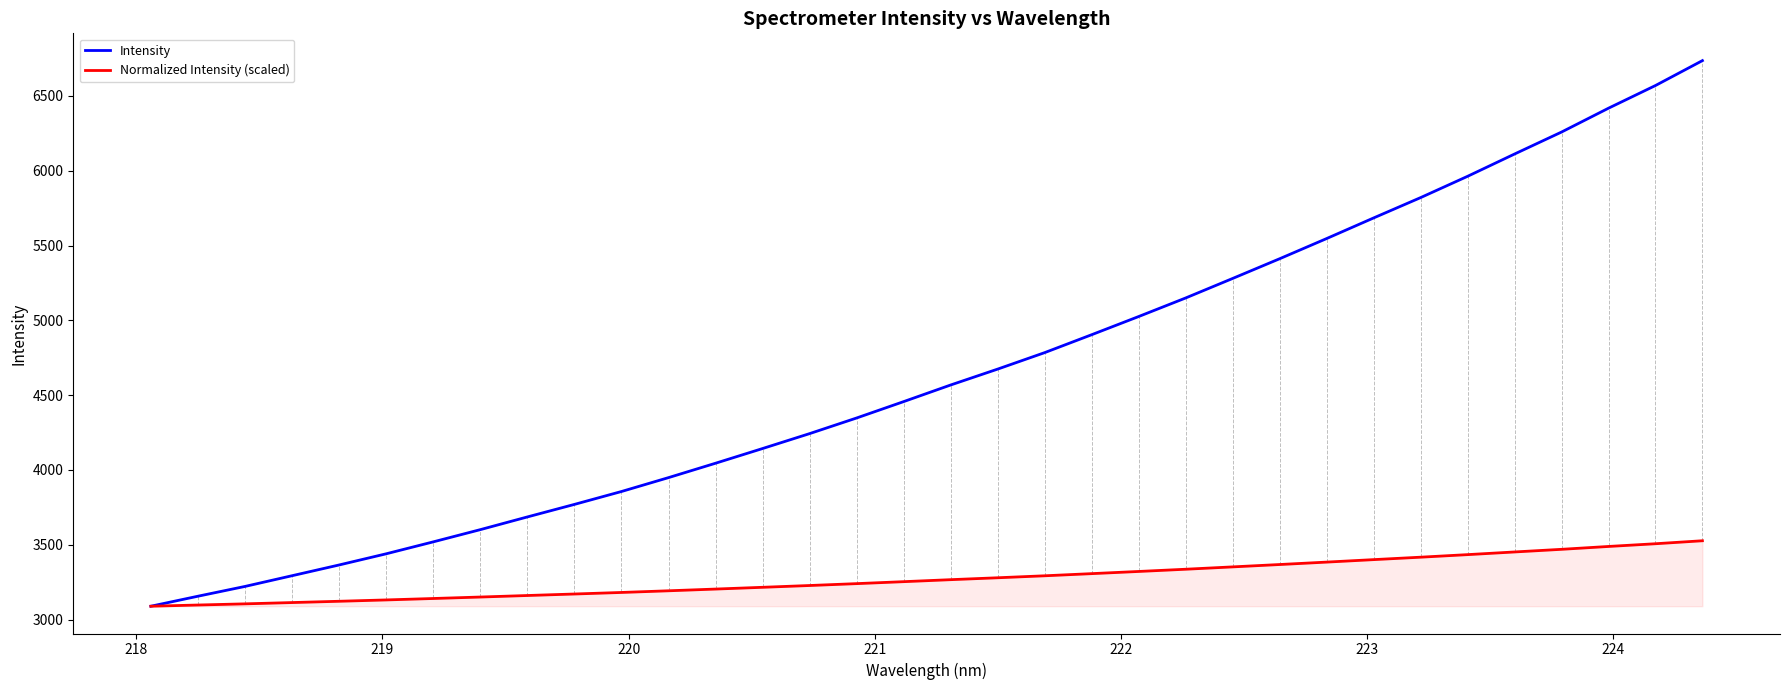

Which series has the widest spread of values?

Intensity